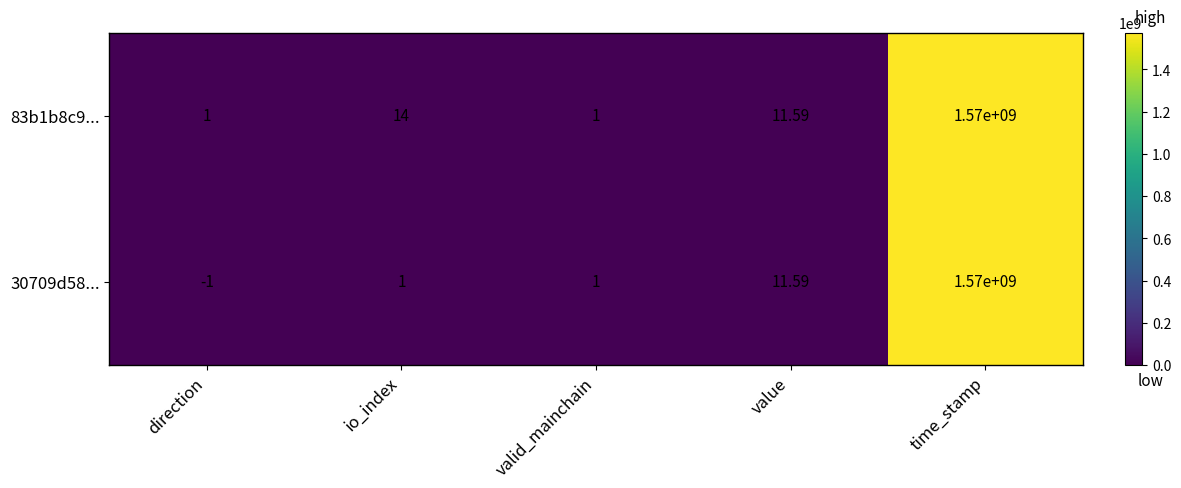

At which category is the sum across all series the highest?

time_stamp